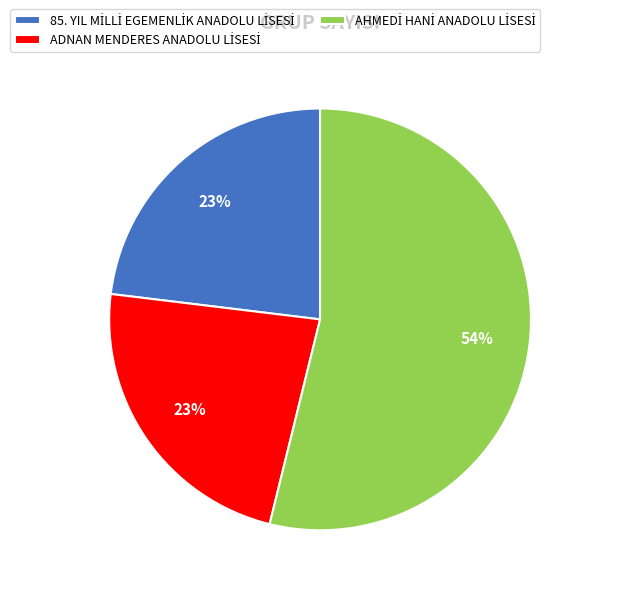

To the nearest percent, what is the difference between the largest and smallest slice percentages?

31%